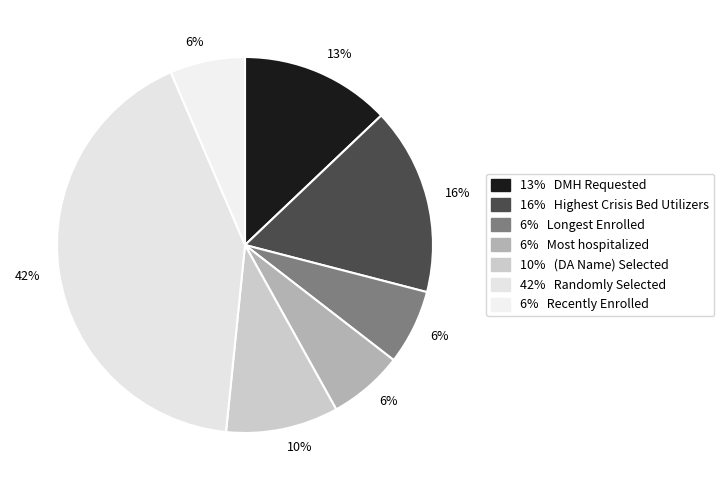

What is the smallest slice in the pie chart?

Longest Enrolled